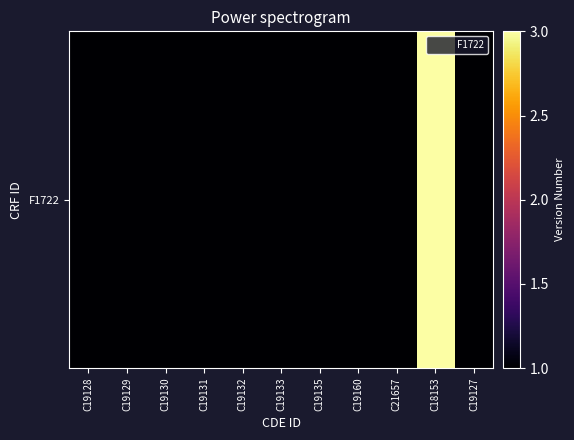

Reading left to right, extract all data points from this chart.

C19128=1	C19129=1	C19130=1	C19131=1	C19132=1	C19133=1	C19135=1	C19160=1	C21657=1	C18153=3	C19127=1